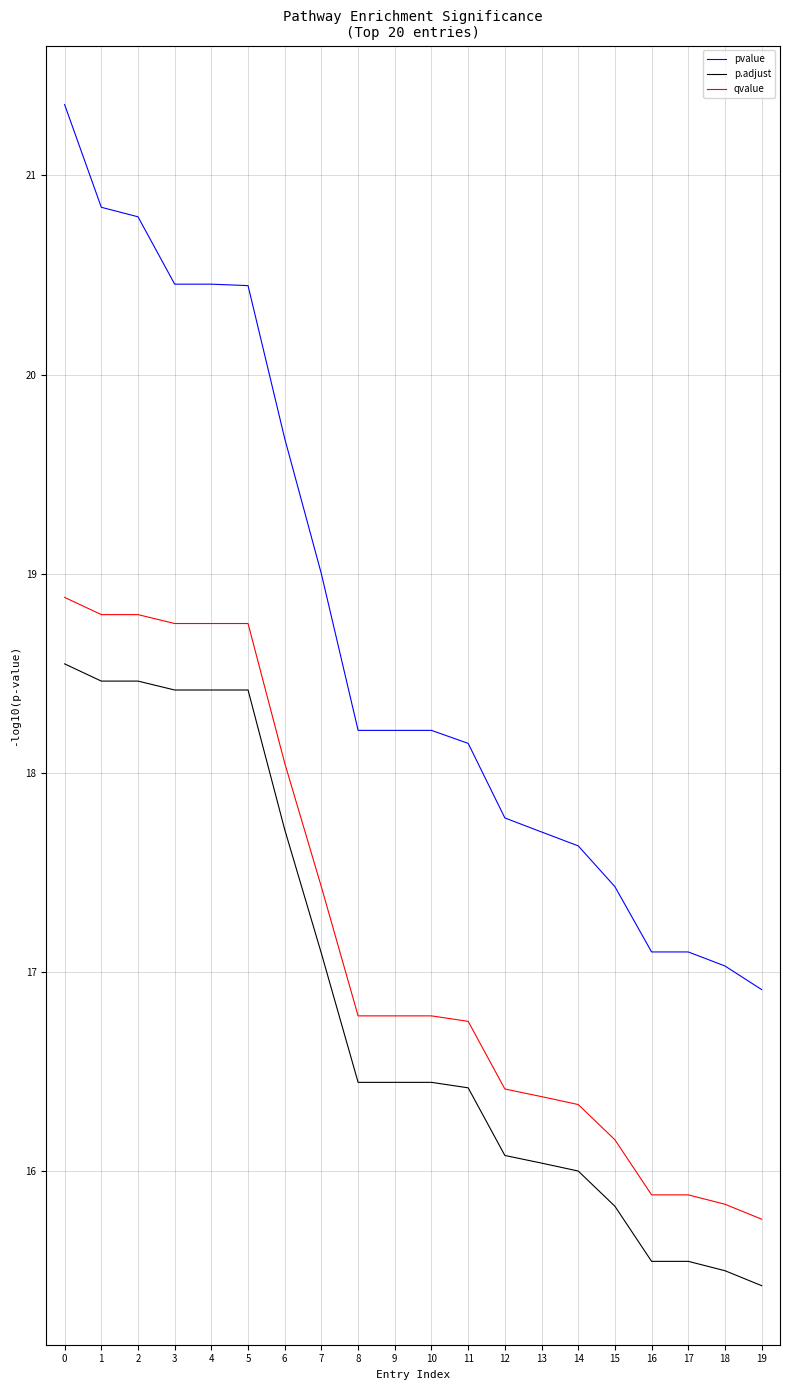

The value of pvalue at 11 is 18.1. True or false?

True